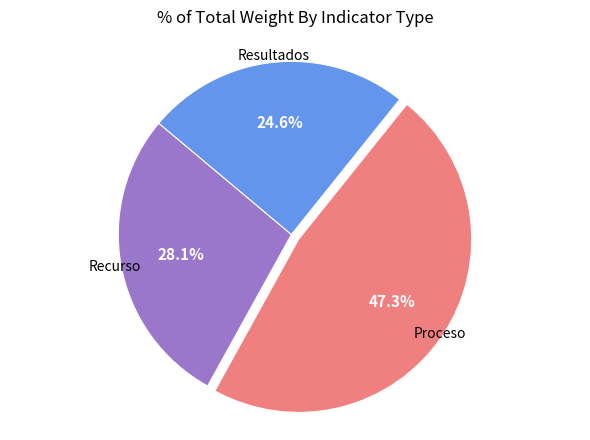

To the nearest percent, what is the average slice percentage?

33%